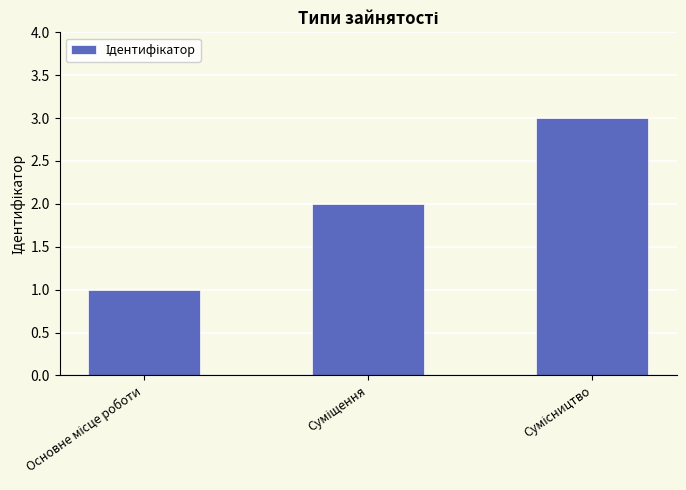

What is the greatest value displayed?

3